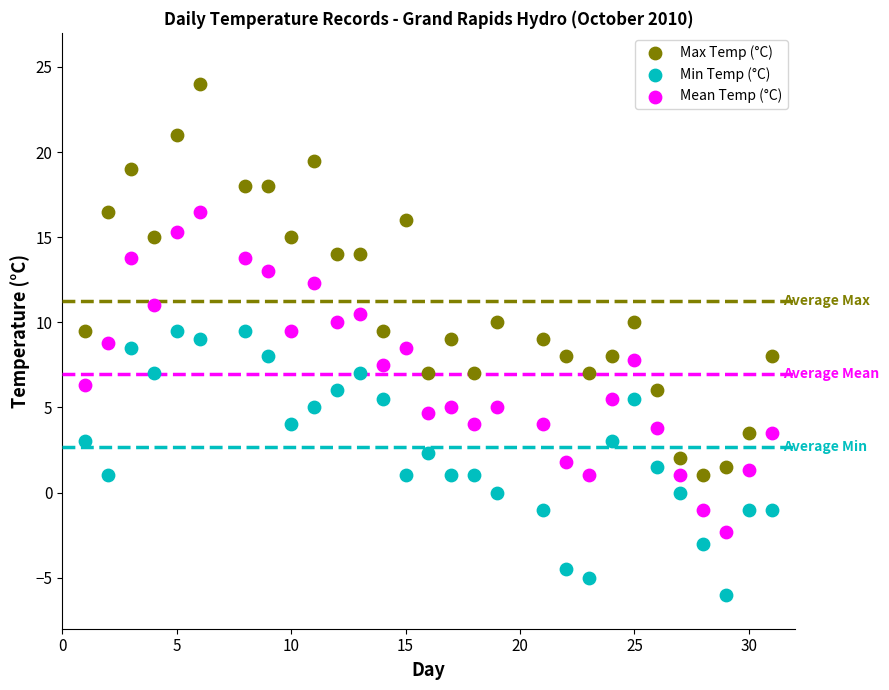

Which series reaches the maximum Y coordinate?

Max Temp (°C)